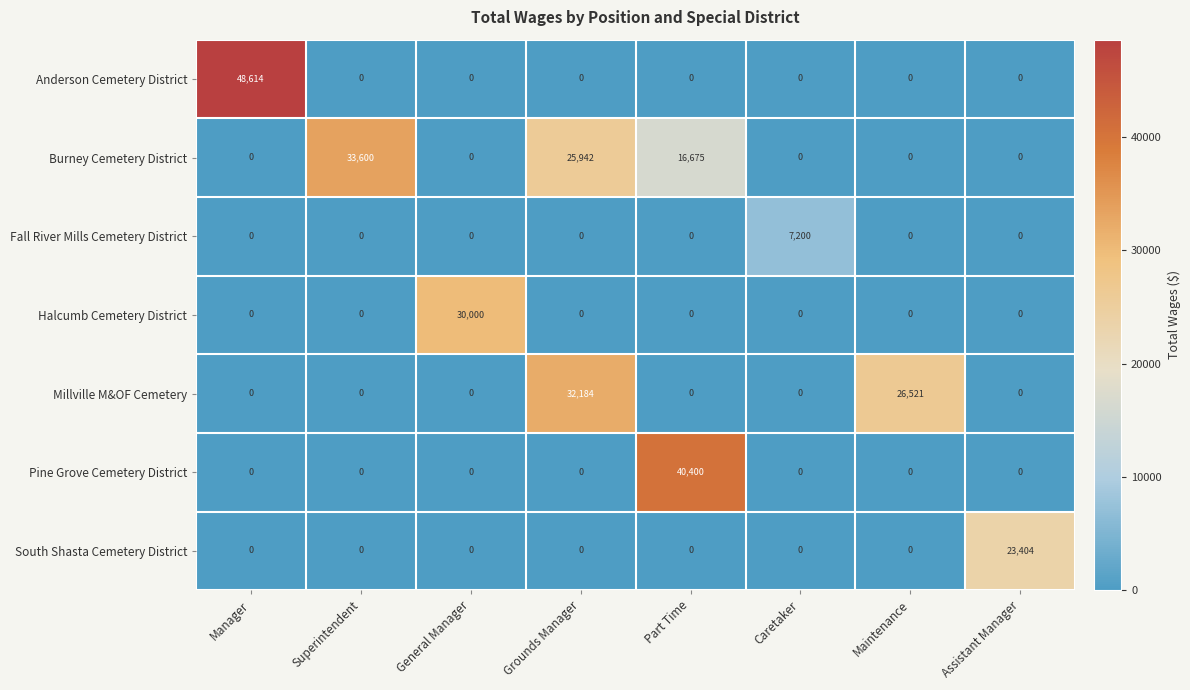

Which series has the largest total across all categories?

Burney Cemetery District